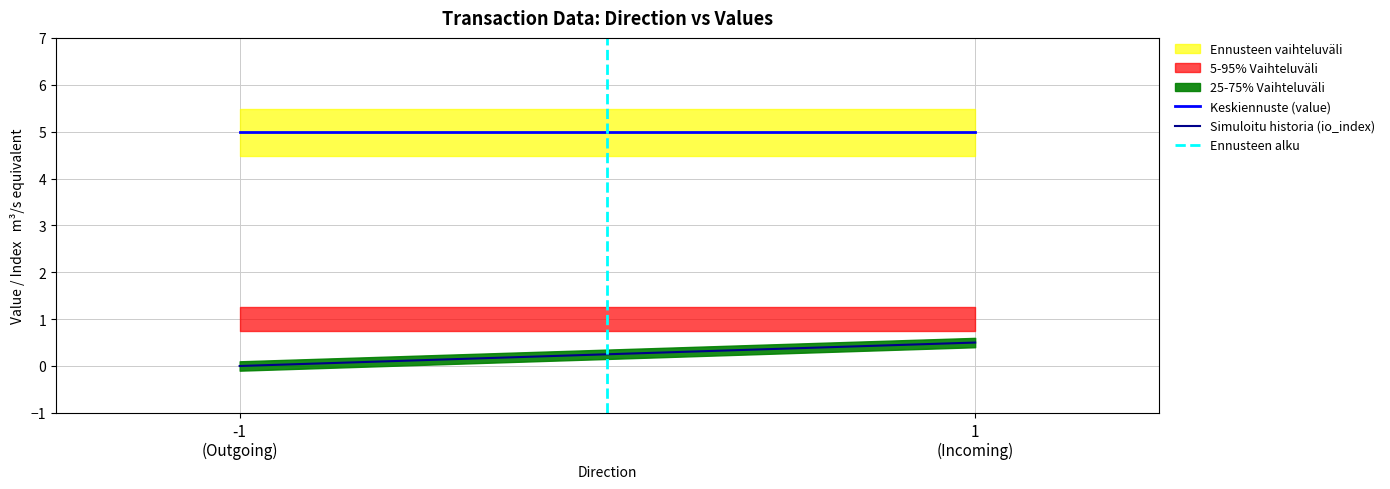

What is the maximum value for Keskiennuste (value)?

5.0